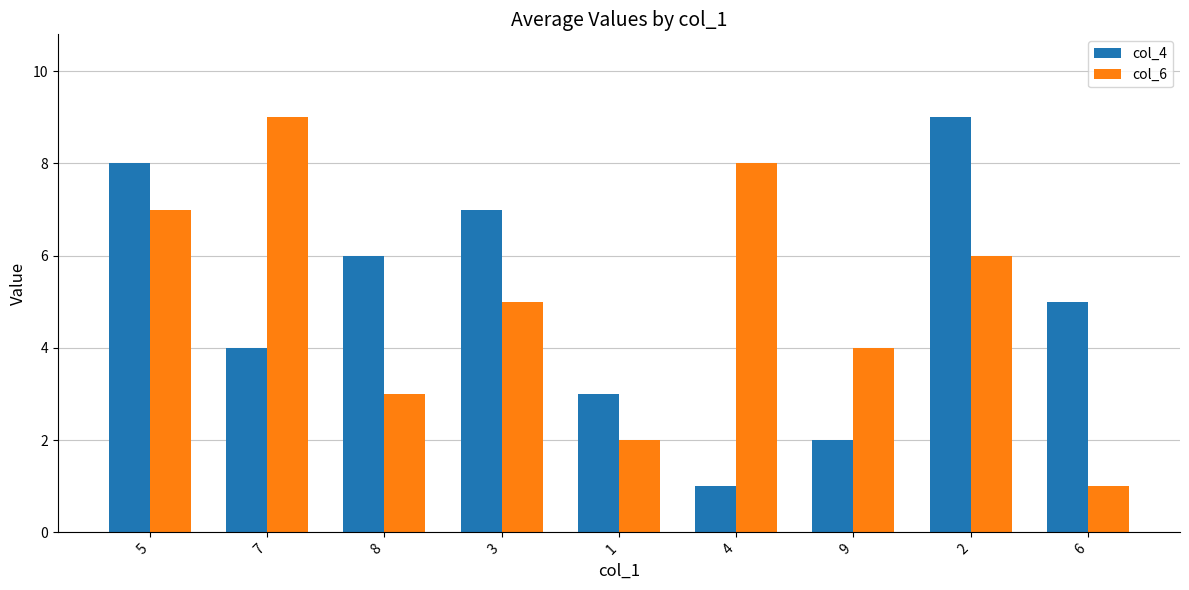

The col_4 series shows 0 at 4. True or false?

False